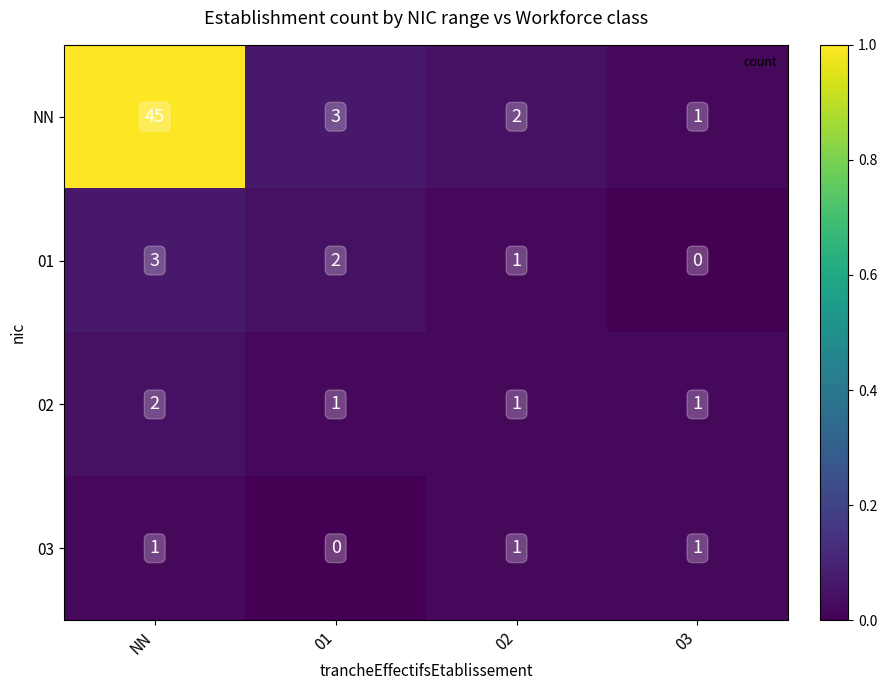

What is the difference between the highest and lowest values at 01?

3